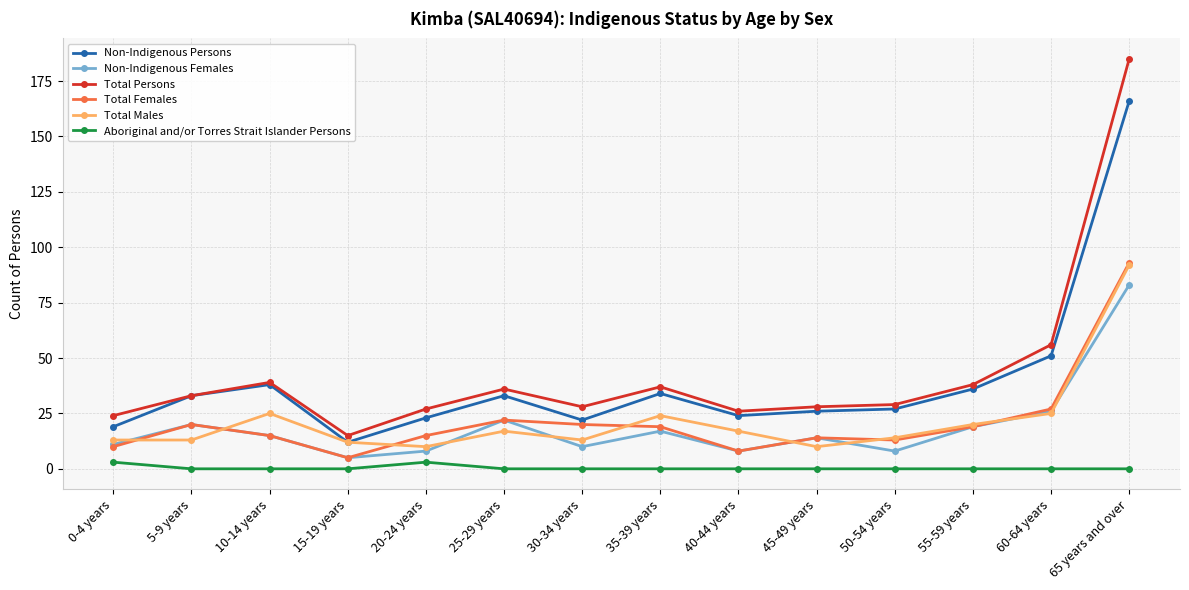

Reading right to left, what are all the values shown in this chart?

Non-Indigenous Persons: 65 years and over=166	60-64 years=51	55-59 years=36	50-54 years=27	45-49 years=26	40-44 years=24	35-39 years=34	30-34 years=22	25-29 years=33	20-24 years=23	15-19 years=12	10-14 years=38	5-9 years=33	0-4 years=19
Non-Indigenous Females: 65 years and over=83	60-64 years=26	55-59 years=19	50-54 years=8	45-49 years=14	40-44 years=8	35-39 years=17	30-34 years=10	25-29 years=22	20-24 years=8	15-19 years=5	10-14 years=15	5-9 years=20	0-4 years=11
Total Persons: 65 years and over=185	60-64 years=56	55-59 years=38	50-54 years=29	45-49 years=28	40-44 years=26	35-39 years=37	30-34 years=28	25-29 years=36	20-24 years=27	15-19 years=15	10-14 years=39	5-9 years=33	0-4 years=24
Total Females: 65 years and over=93	60-64 years=27	55-59 years=19	50-54 years=13	45-49 years=14	40-44 years=8	35-39 years=19	30-34 years=20	25-29 years=22	20-24 years=15	15-19 years=5	10-14 years=15	5-9 years=20	0-4 years=10
Total Males: 65 years and over=92	60-64 years=25	55-59 years=20	50-54 years=14	45-49 years=10	40-44 years=17	35-39 years=24	30-34 years=13	25-29 years=17	20-24 years=10	15-19 years=12	10-14 years=25	5-9 years=13	0-4 years=13
Aboriginal and/or Torres Strait Islander Persons: 65 years and over=0	60-64 years=0	55-59 years=0	50-54 years=0	45-49 years=0	40-44 years=0	35-39 years=0	30-34 years=0	25-29 years=0	20-24 years=3	15-19 years=0	10-14 years=0	5-9 years=0	0-4 years=3